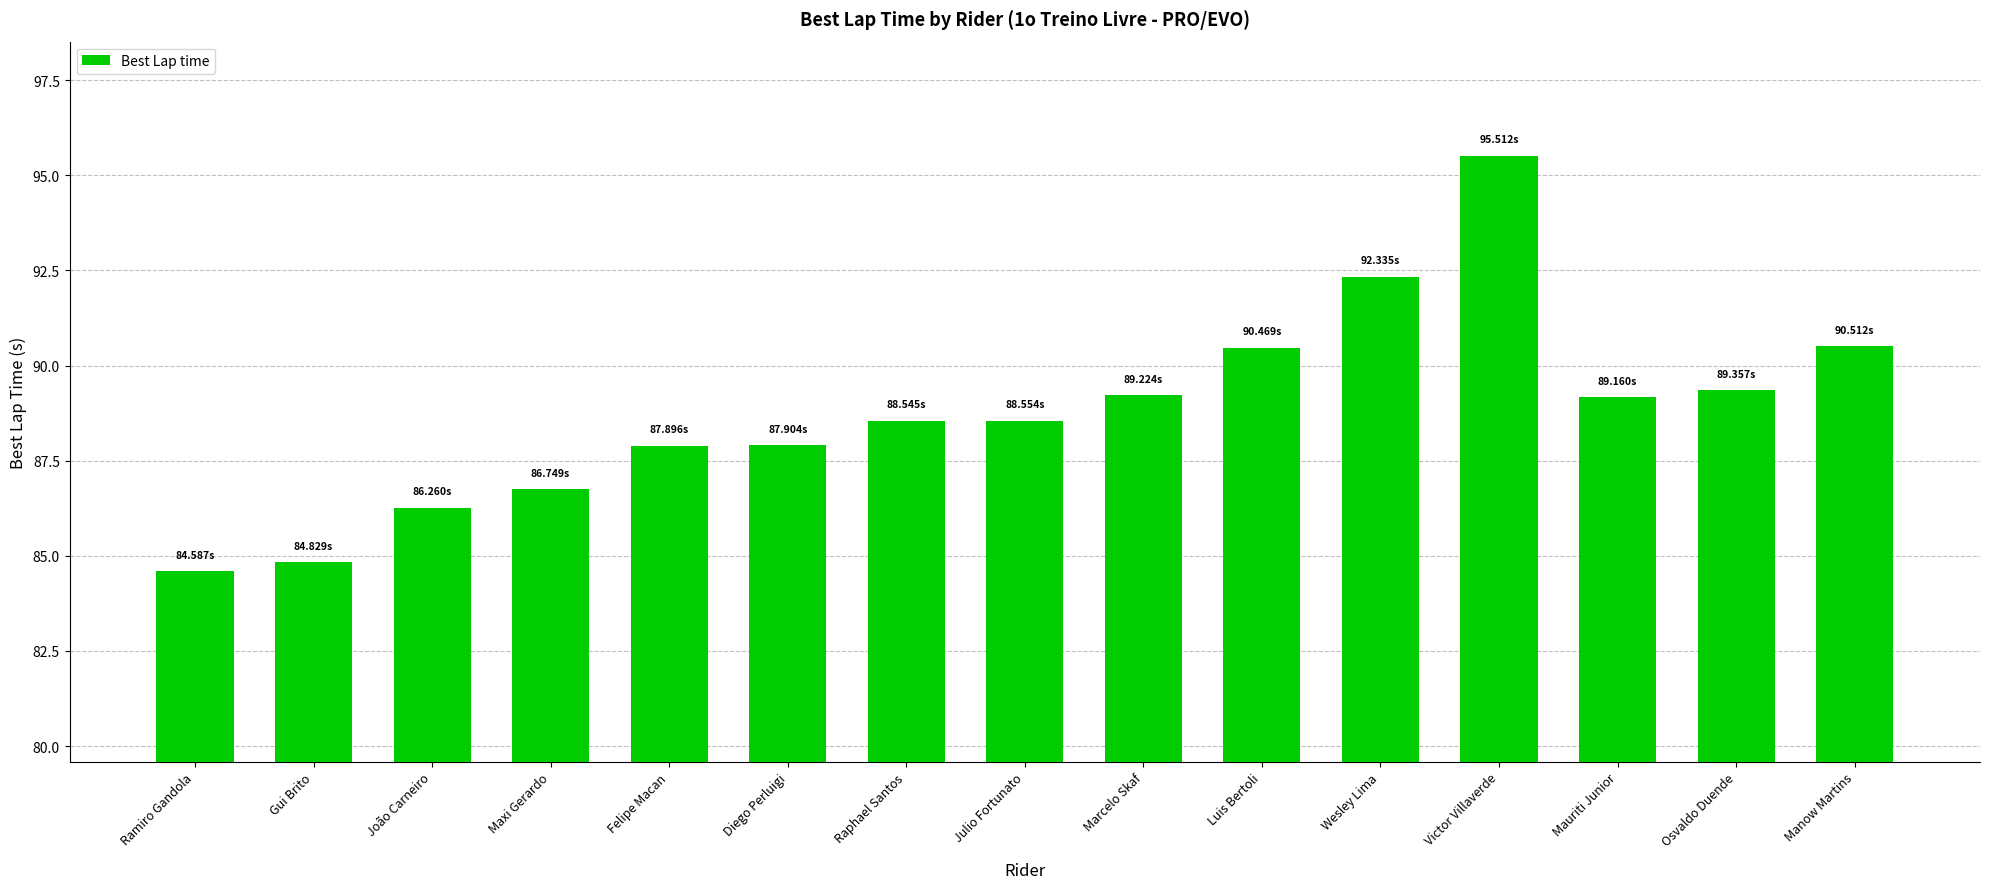

What is the approximate value at Diego Perluigi?

87.9